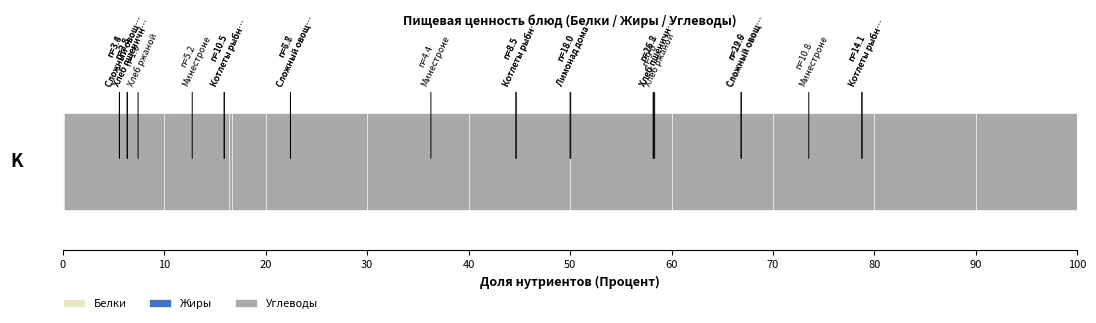

What is the value of the Белки bar at the 10th from the left?

14.8